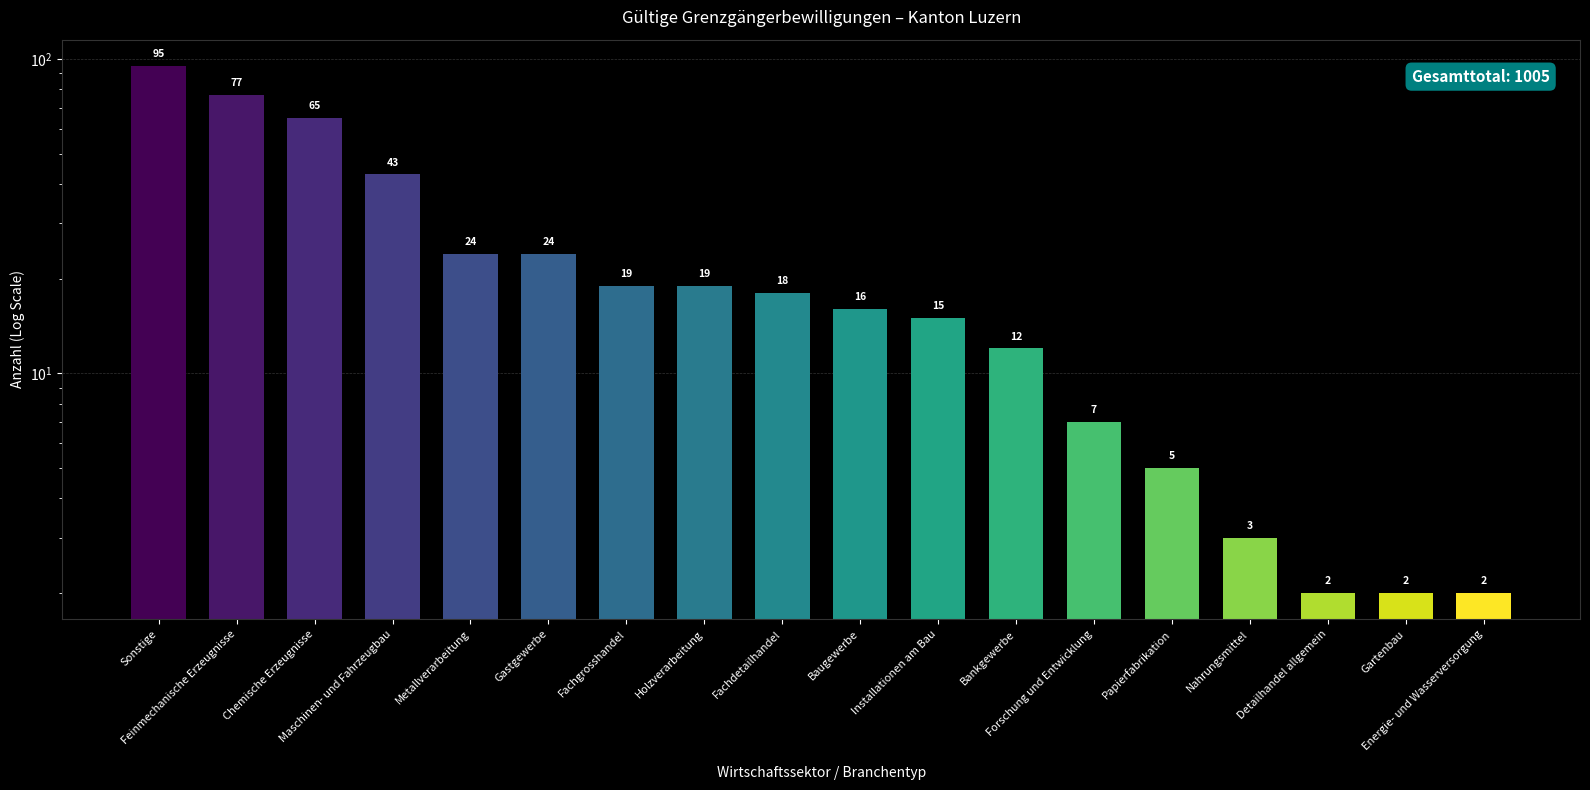

Rank the categories by value from lowest to highest.

Detailhandel allgemein, Gartenbau, Energie- und Wasserversorgung, Nahrungsmittel, Papierfabrikation, Forschung und Entwicklung, Bankgewerbe, Installationen am Bau, Baugewerbe, Fachdetailhandel, Fachgrosshandel, Holzverarbeitung, Metallverarbeitung, Gastgewerbe, Maschinen- und Fahrzeugbau, Chemische Erzeugnisse, Feinmechanische Erzeugnisse, Sonstige